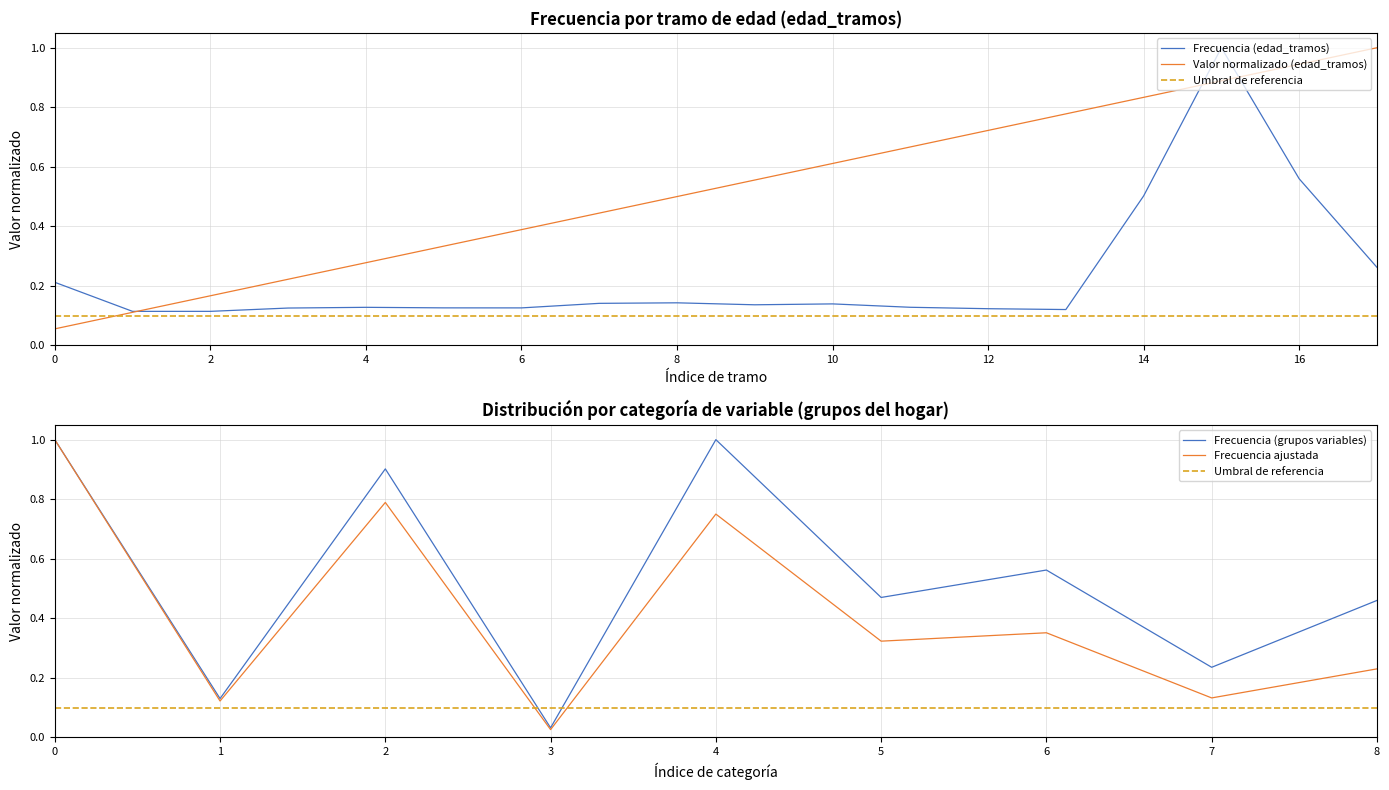

Is it true that Frecuencia (edad_tramos) equals 0.2 at 4?

False